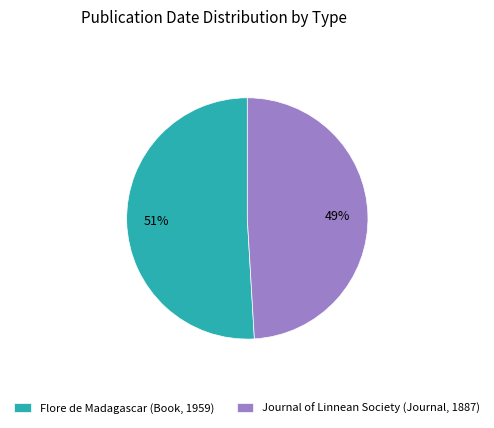

The Journal of Linnean Society (Journal, 1887) slice represents 58% of the pie. True or false?

False